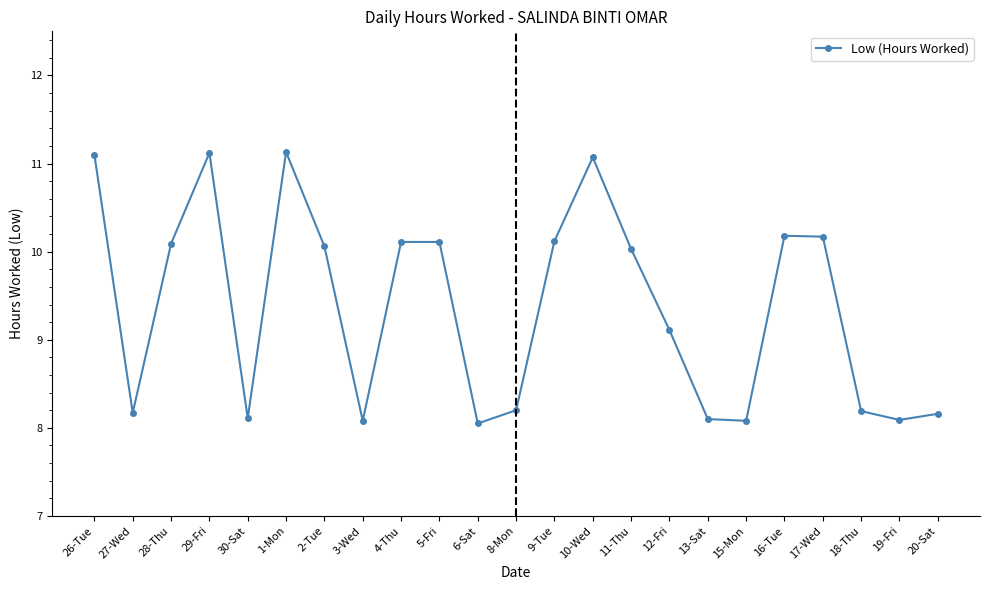

What is the sum of the values at 5-Fri and 17-Wed?

20.3